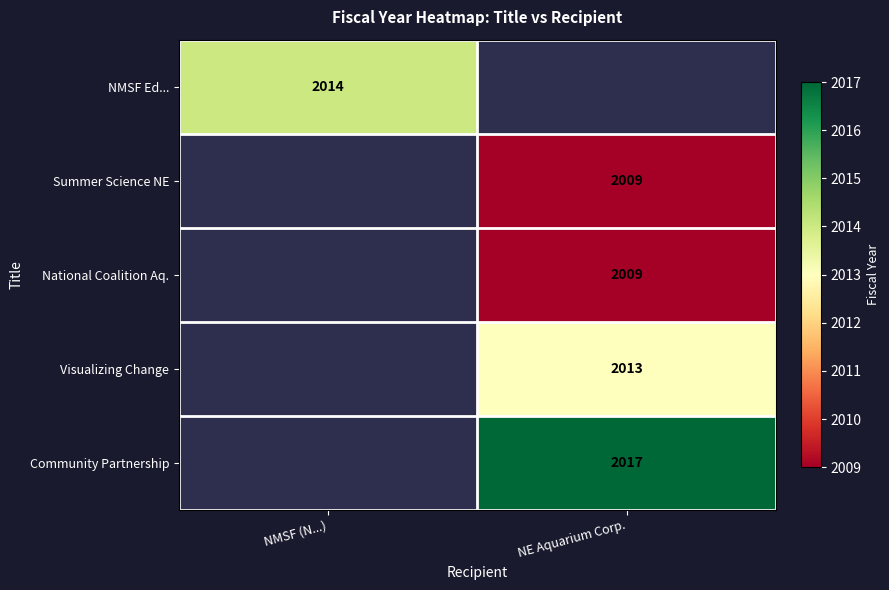

Is the value of NMSF Ed... at NMSF (N...) greater than the value of National Coalition Aq. at NE Aquarium Corp.?

Yes